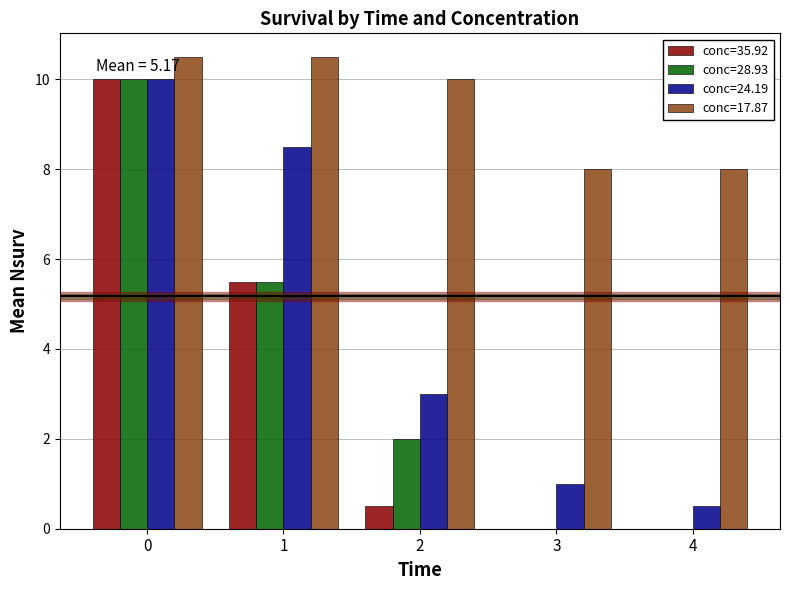

Which series has the largest total across all categories?

conc=17.87